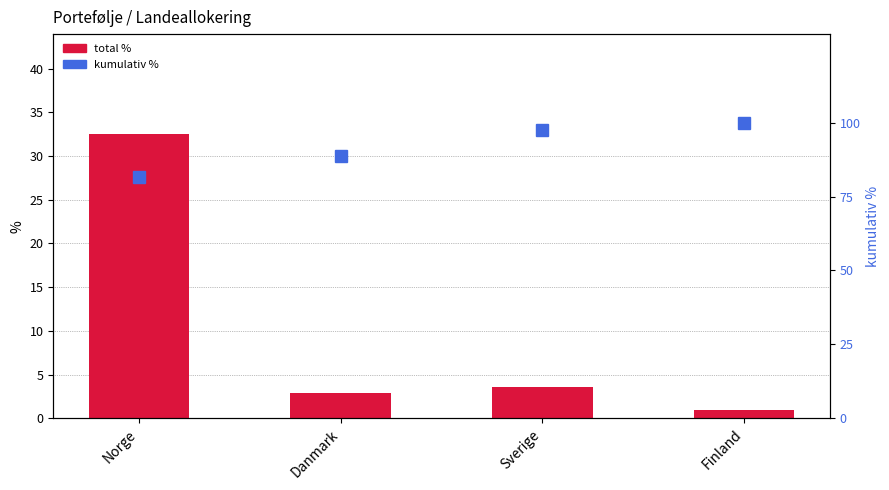

At which category is the sum across all series the highest?

Norge